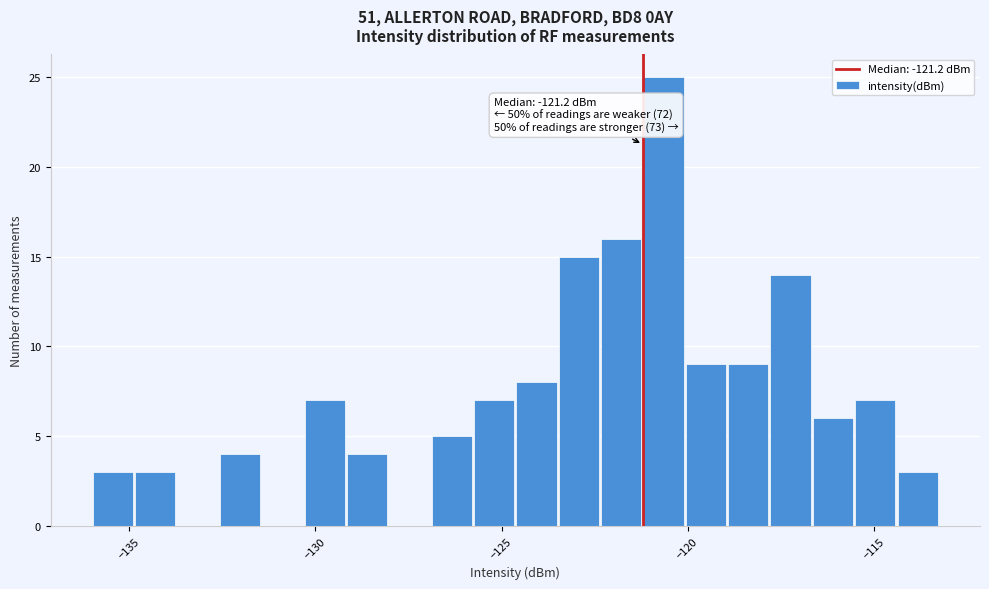

Around what value on the x-axis is the tallest bar? Give the approximate position of its centre, as read against the axis.

-120.5